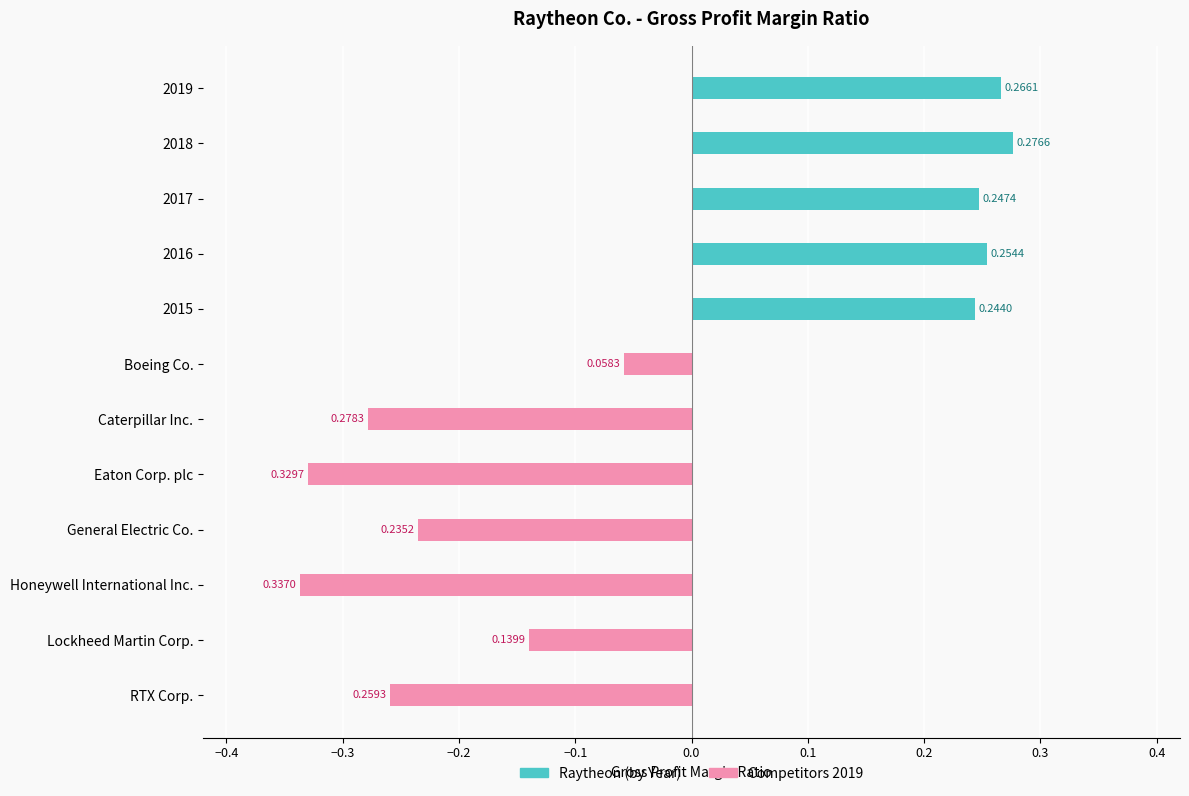

Rank the series by their average value, from highest to lowest.

Raytheon / Year, Competitors 2019